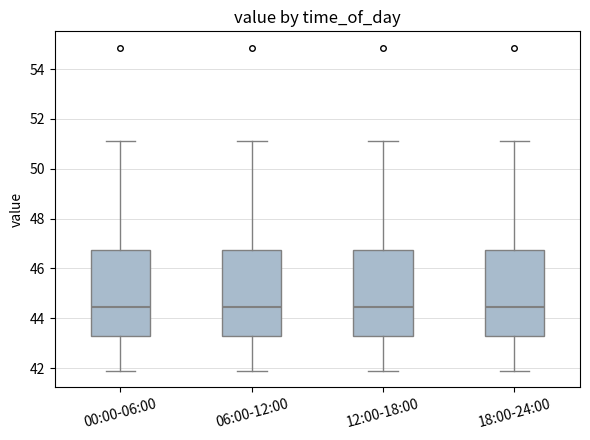

Reading left to right, transcribe this box plot: for each box, give where its median line is, the range the box spans, and where its two whiskers end, as read against the y-axis. The values are not printed on the chart, so give them approximately, as read against the axis.

00:00-06:00: median 44.4, box 43.4 to 46.8, whiskers 41.8 to 51.2
06:00-12:00: median 44.4, box 43.4 to 46.8, whiskers 41.8 to 51.2
12:00-18:00: median 44.4, box 43.4 to 46.8, whiskers 41.8 to 51.2
18:00-24:00: median 44.4, box 43.4 to 46.8, whiskers 41.8 to 51.2